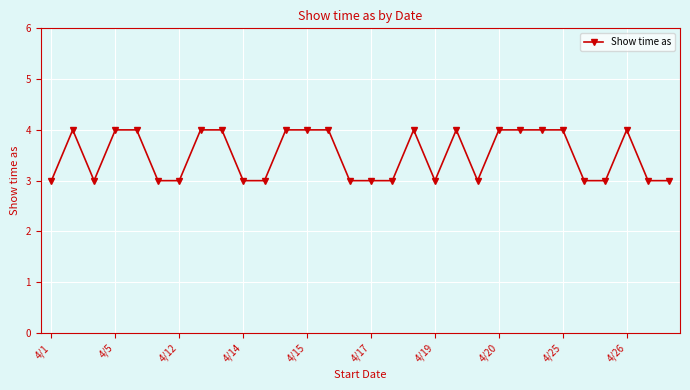

What is the value of the 29th point from the left?

3